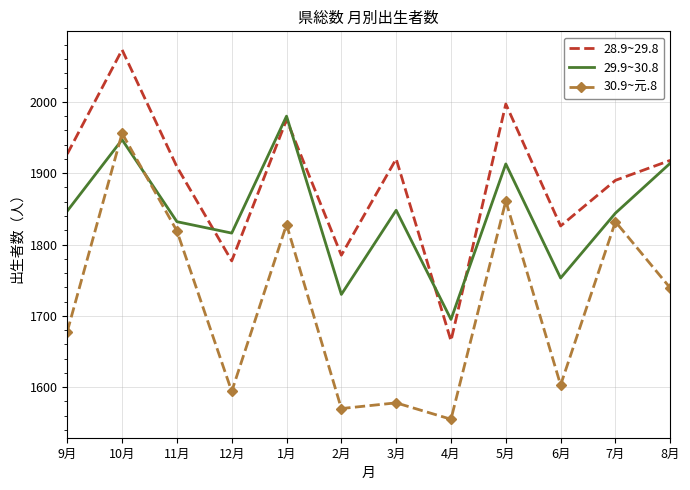

True or false: 28.9~29.8 has a value of 1777 at 12月.

True